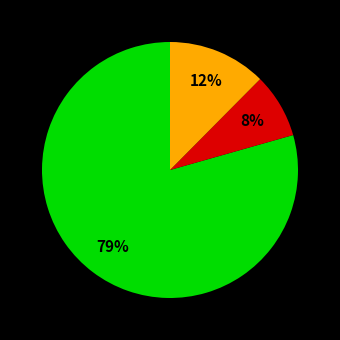

To the nearest percent, what is the average slice percentage?

33%